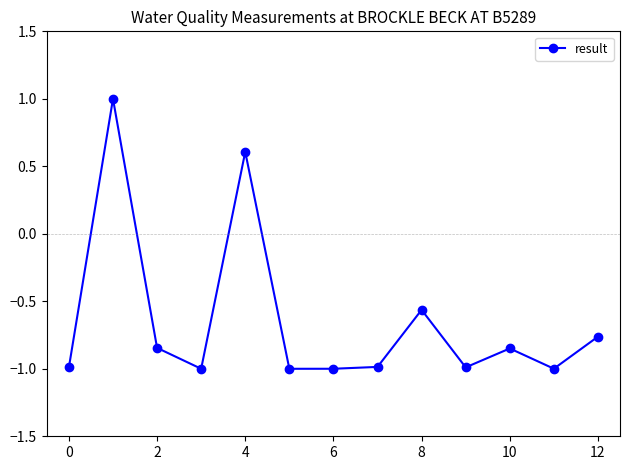

What is the greatest value displayed?

1.0